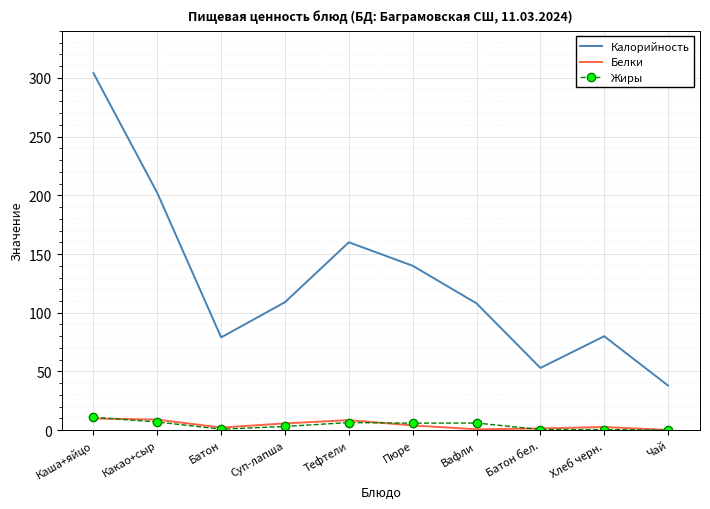

What is the difference between the second highest and second lowest values in the Жиры series?

6.5